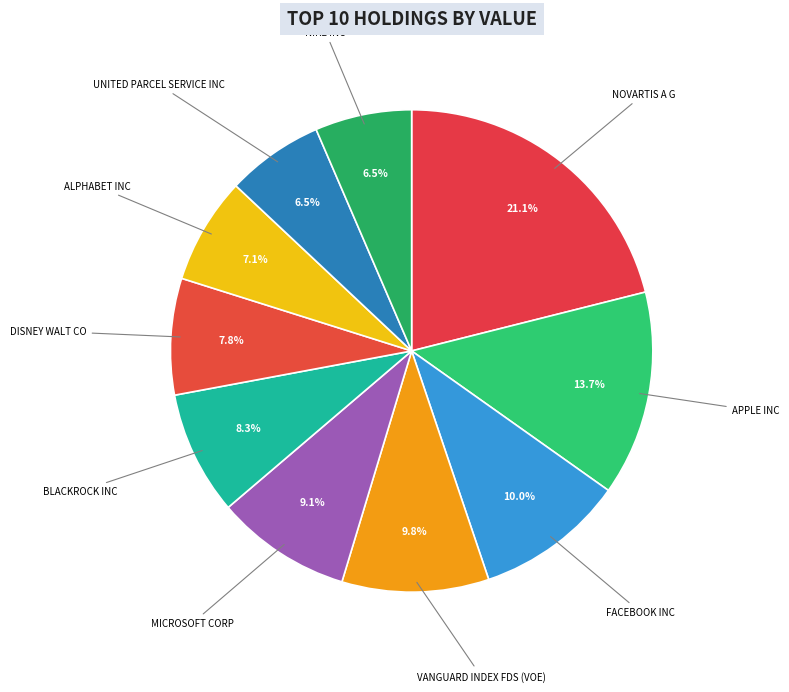

To the nearest percent, what portion does DISNEY WALT CO represent?

8%